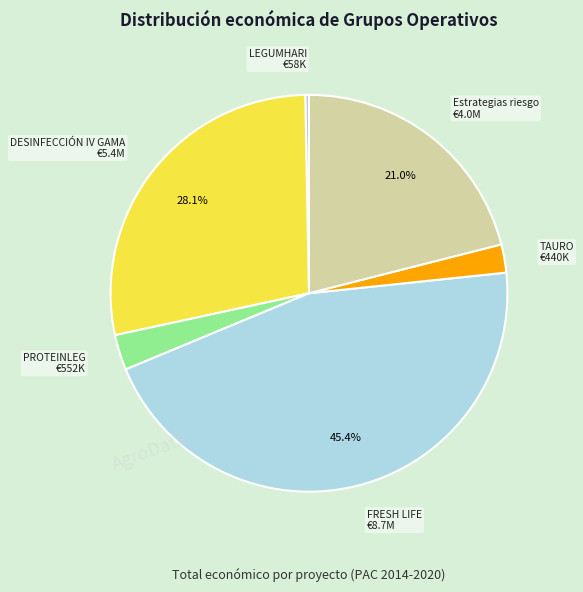

How many segments does this pie chart have?

6